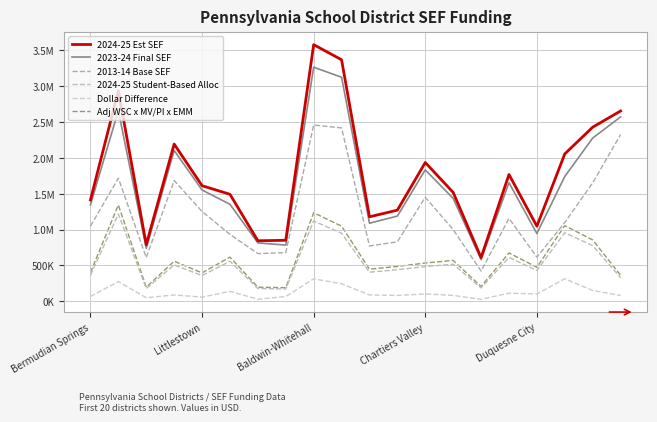

Where is 2024-25 Est SEF nearest to the value 2094478?

17